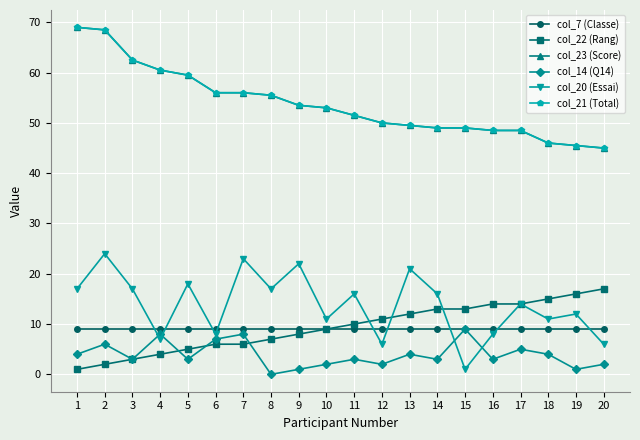

How many lines are shown in the chart?

6